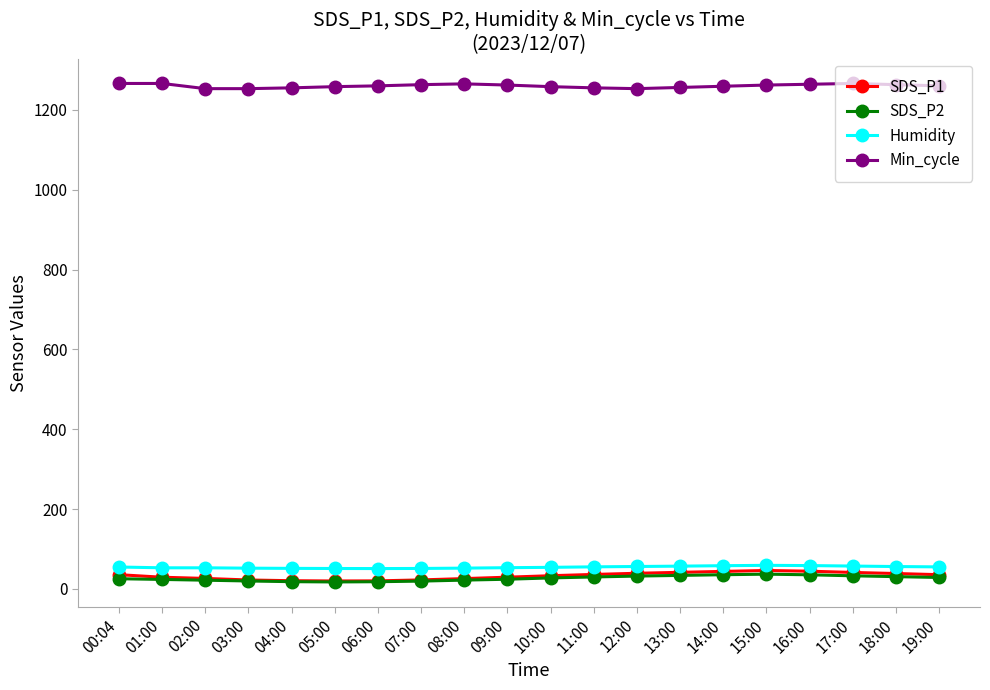

Does the chart display data point markers on the line(s)?

Yes